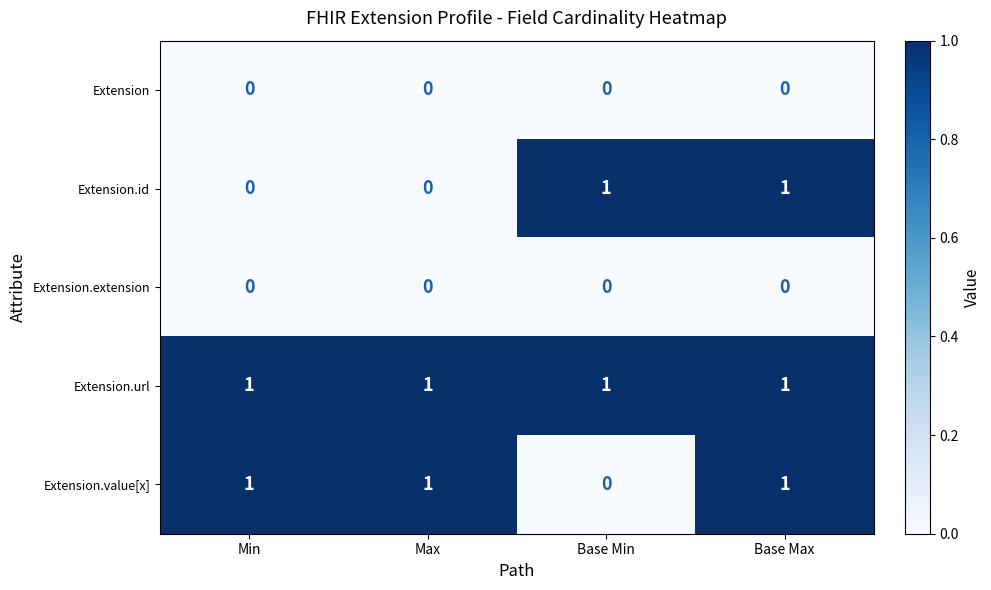

Reading left to right, transcribe all the data shown in this chart.

Extension: Min=0	Max=0	Base Min=0	Base Max=0
Extension.id: Min=0	Max=0	Base Min=1	Base Max=1
Extension.extension: Min=0	Max=0	Base Min=0	Base Max=0
Extension.url: Min=1	Max=1	Base Min=1	Base Max=1
Extension.value[x]: Min=1	Max=1	Base Min=0	Base Max=1